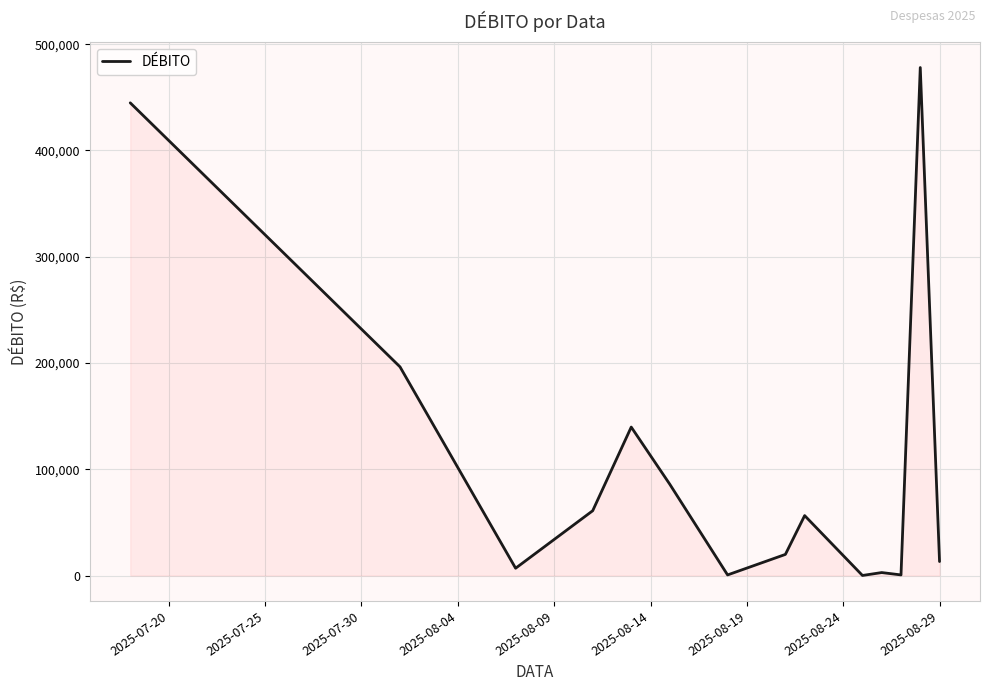

How many lines are shown in the chart?

1